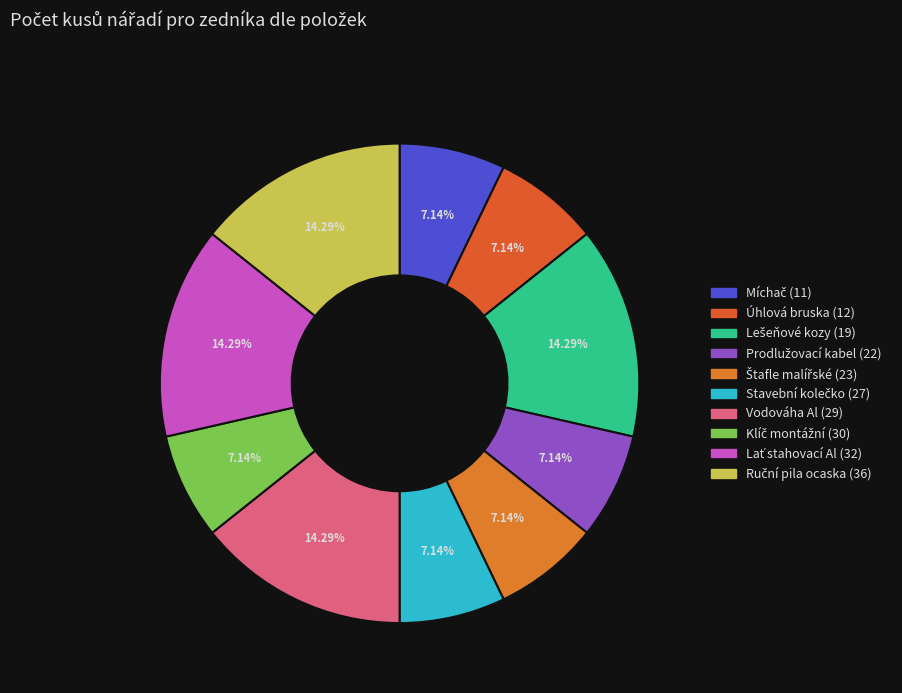

The Míchač (11) slice represents 7% of the pie. True or false?

True